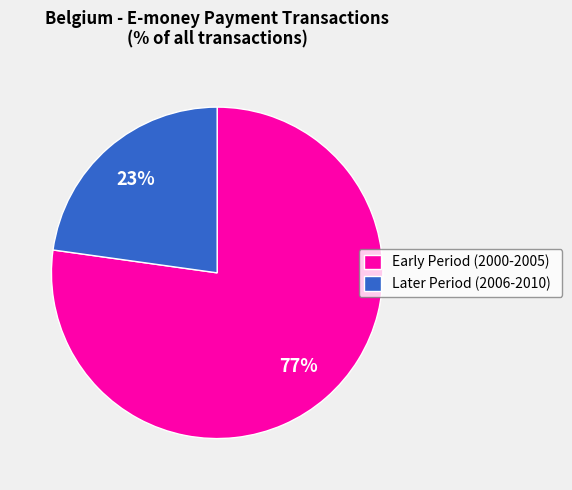

To the nearest percent, what portion does Early Period (2000-2005) represent?

77%